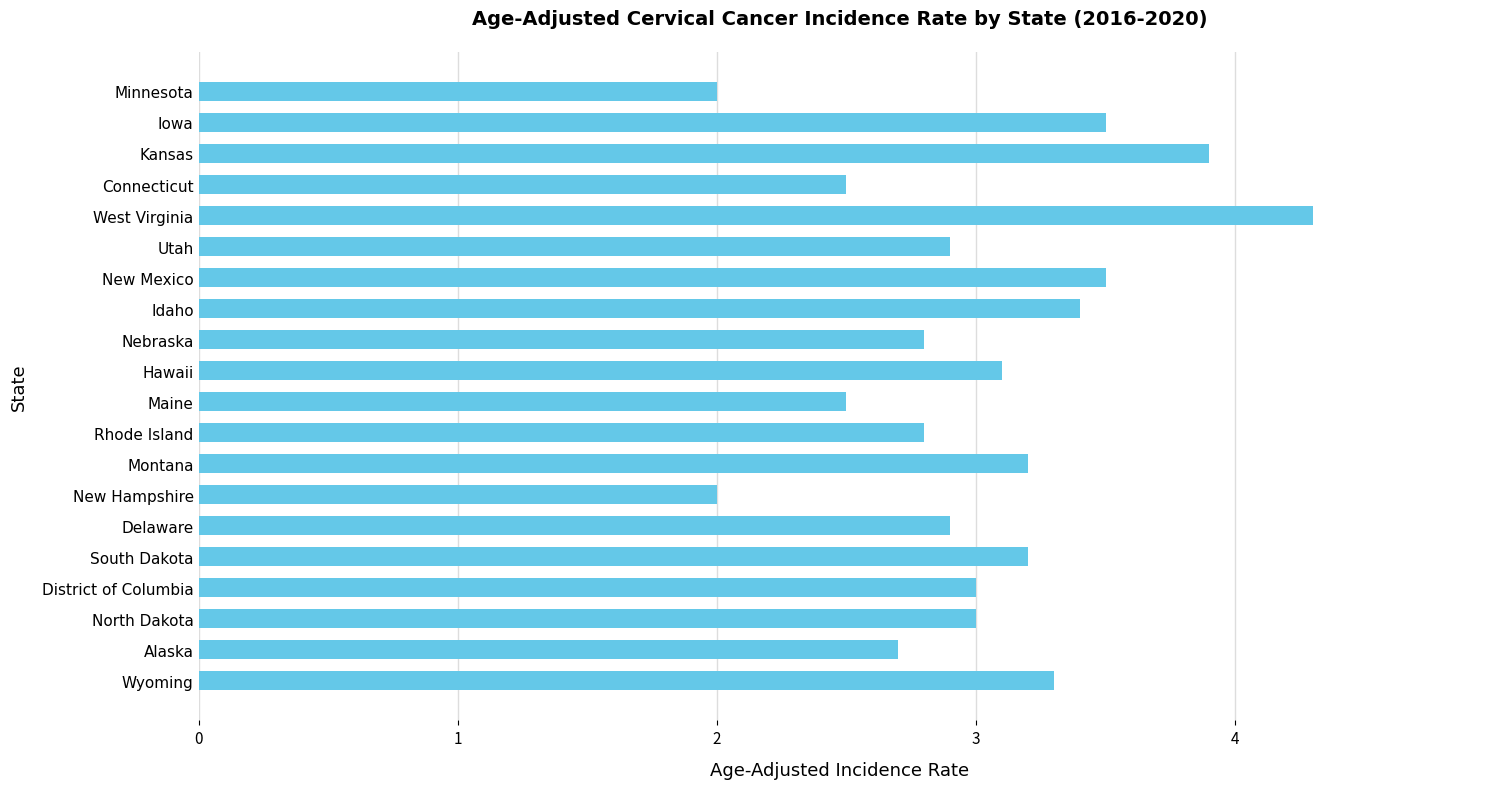

The chart shows a value of 5.3 at New Mexico. True or false?

False